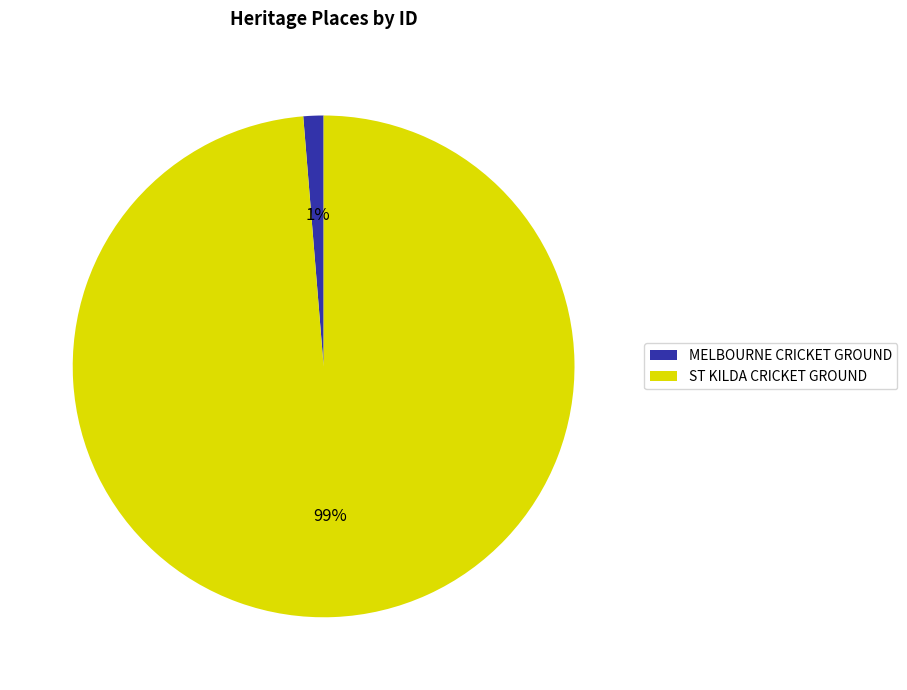

What percentage is the ST KILDA CRICKET GROUND slice, to the nearest percent?

99%